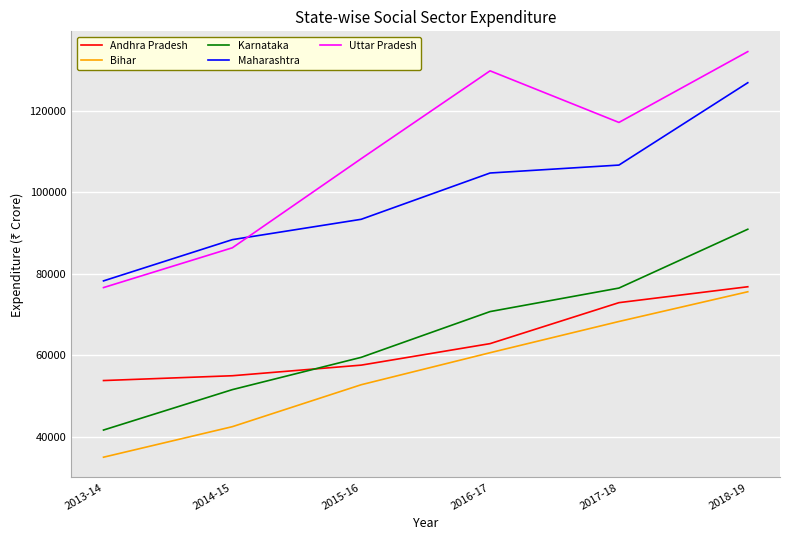

Reading left to right, list all the values displayed in this chart.

Andhra Pradesh: 53736	54918	57520	62800	72856	76759
Bihar: 34921	42416	52710	60567	68232	75530
Karnataka: 41588	51509	59433	70665	76437	90875
Maharashtra: 78197	88321	93316	104677	106624	126835
Uttar Pradesh: 76555	86322	108196	129756	117089	134473